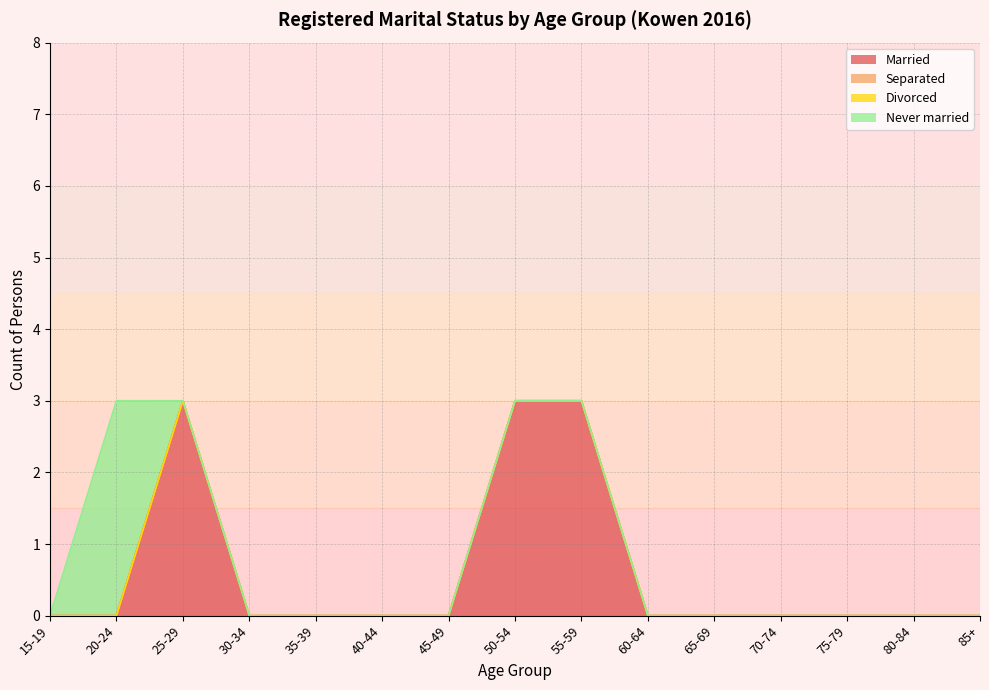

At which category is the sum across all series the highest?

20-24